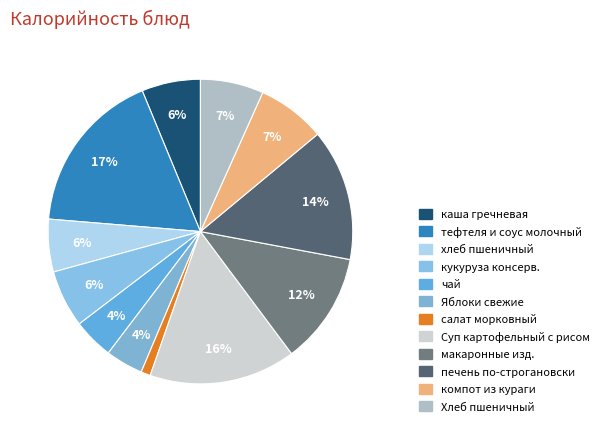

Approximately how many times larger is the value at Хлеб пшеничный compared to чай?

1.6